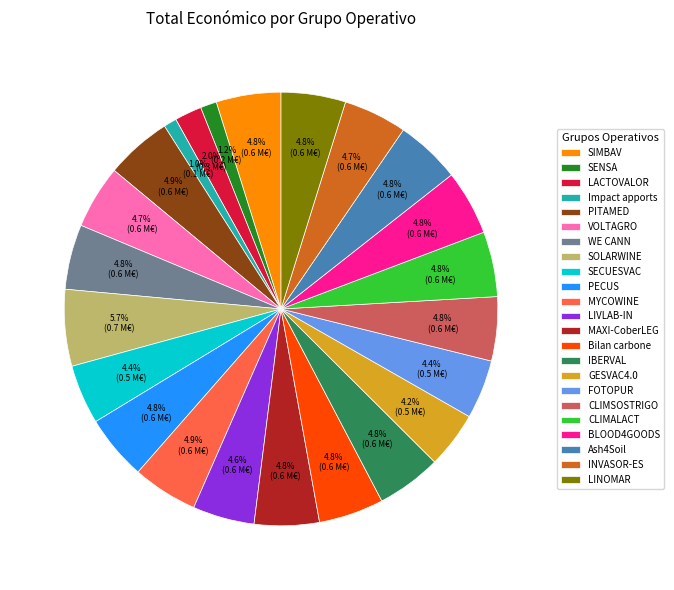

To the nearest percent, what portion does CLIMALACT represent?

5%